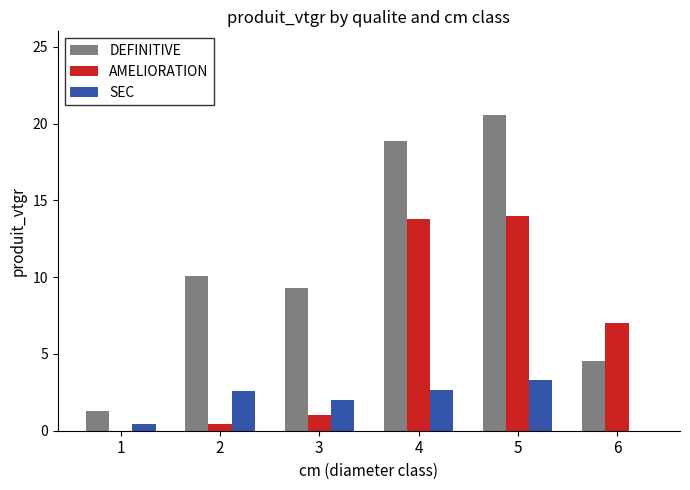

What is the sum of all DEFINITIVE values?

64.6